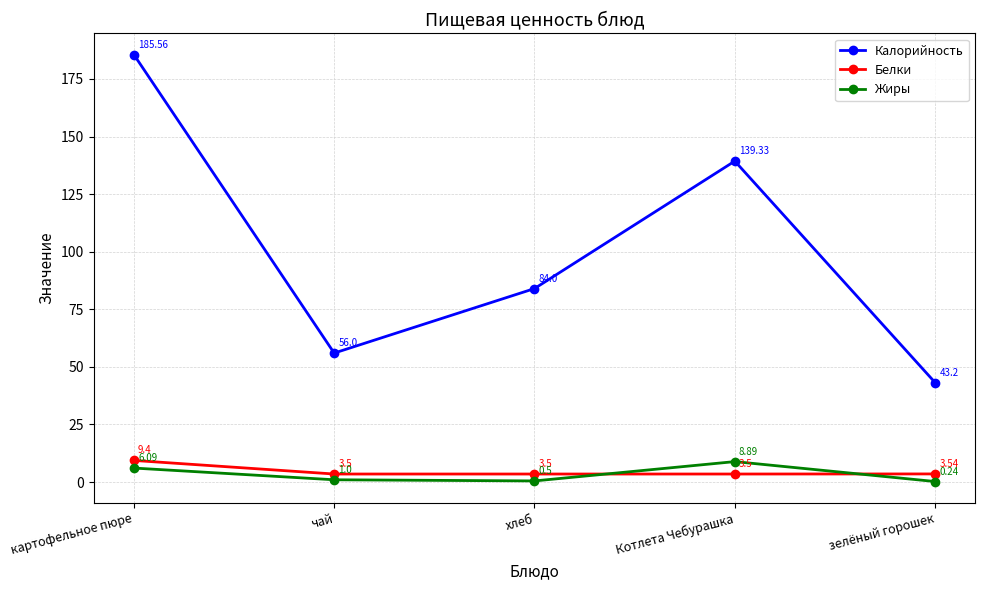

At which category is the sum across all series the highest?

картофельное пюре